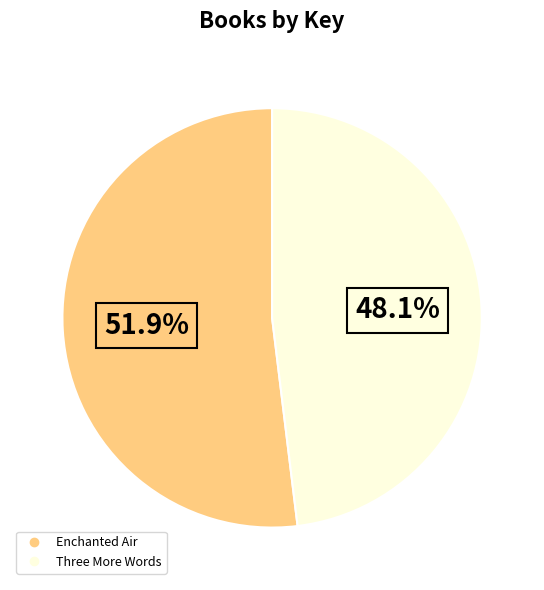

Is there a majority slice in this chart?

Yes